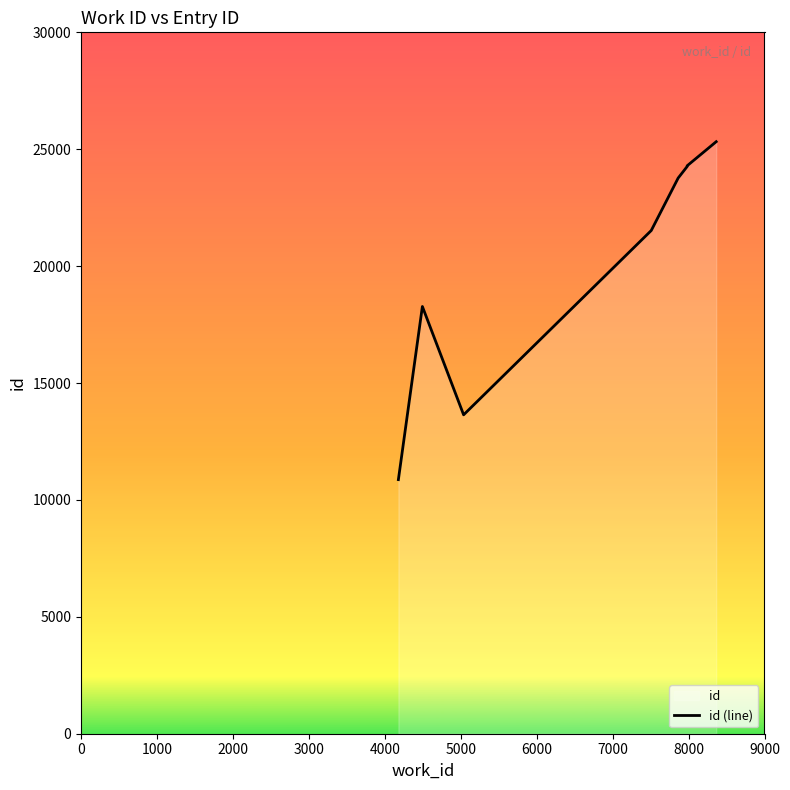

What is the difference between the maximum and minimum values?

14454